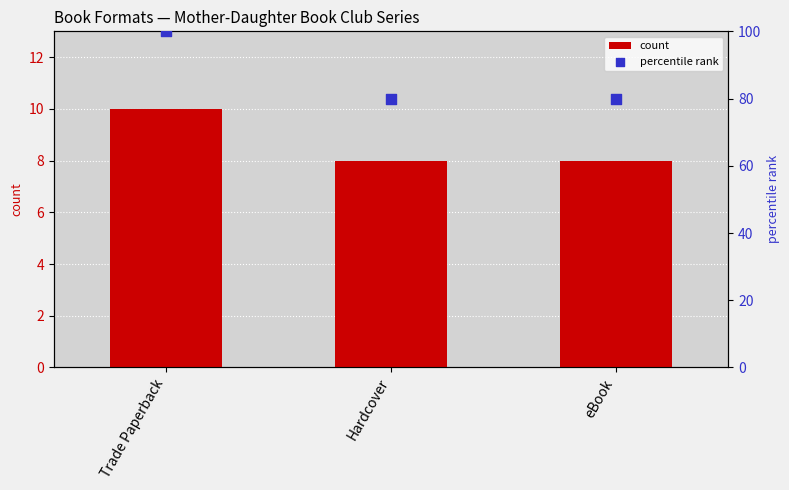

What are all the series names shown in the legend?

count, percentile rank